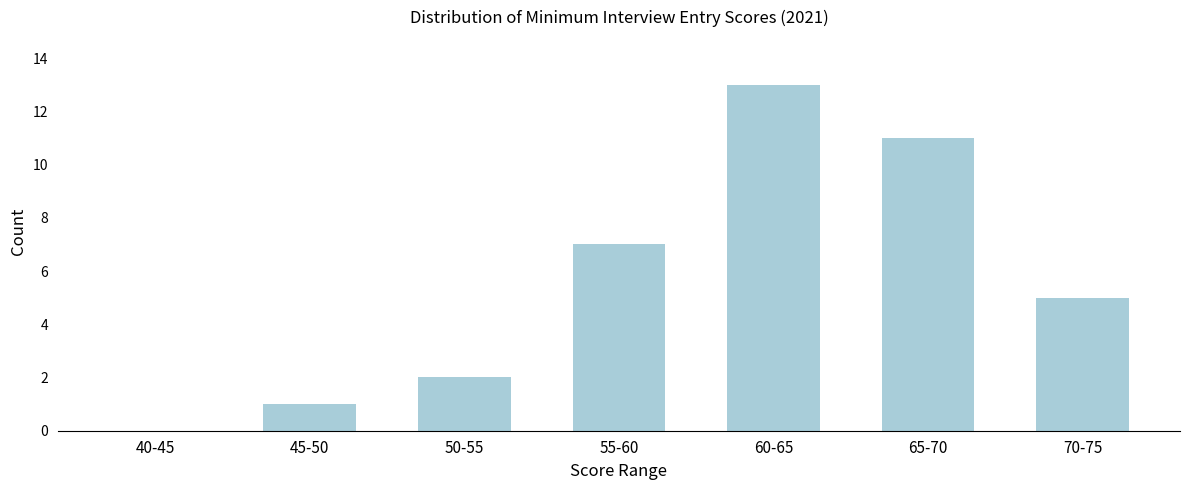

Reading right to left, transcribe all the data shown in this chart.

70-75=5	65-70=11	60-65=13	55-60=7	50-55=2	45-50=1	40-45=0